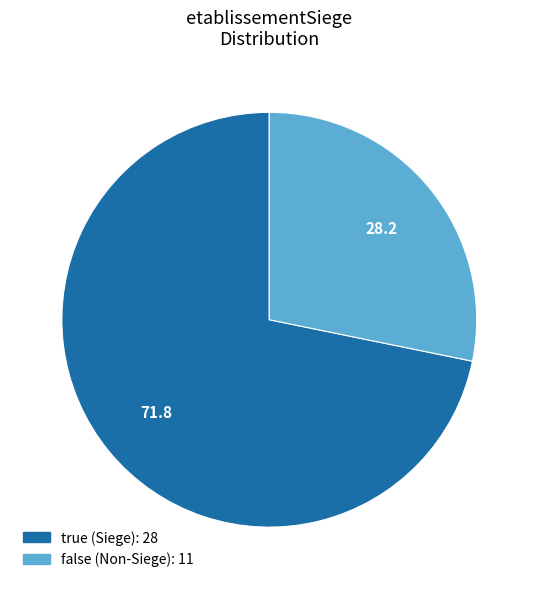

Count the number of slices in the pie.

2